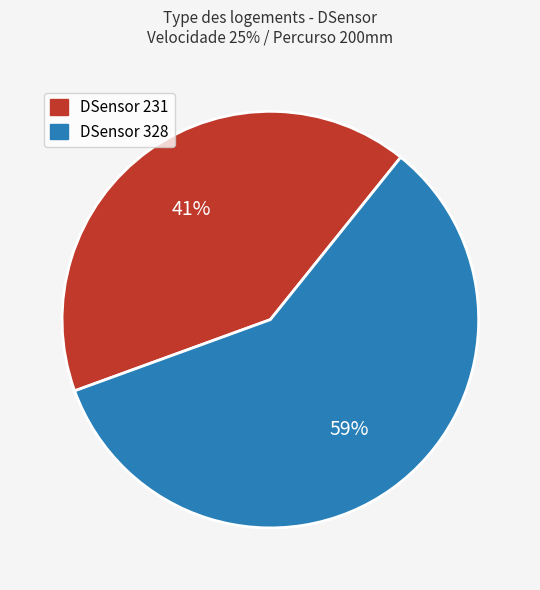

To the nearest percent, what is the average slice percentage?

50%